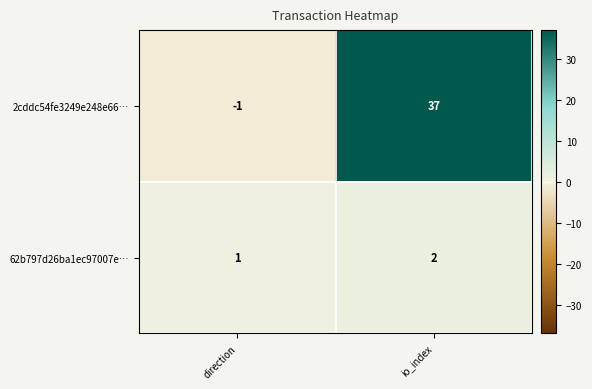

Which label corresponds to the largest value in the chart?

io_index